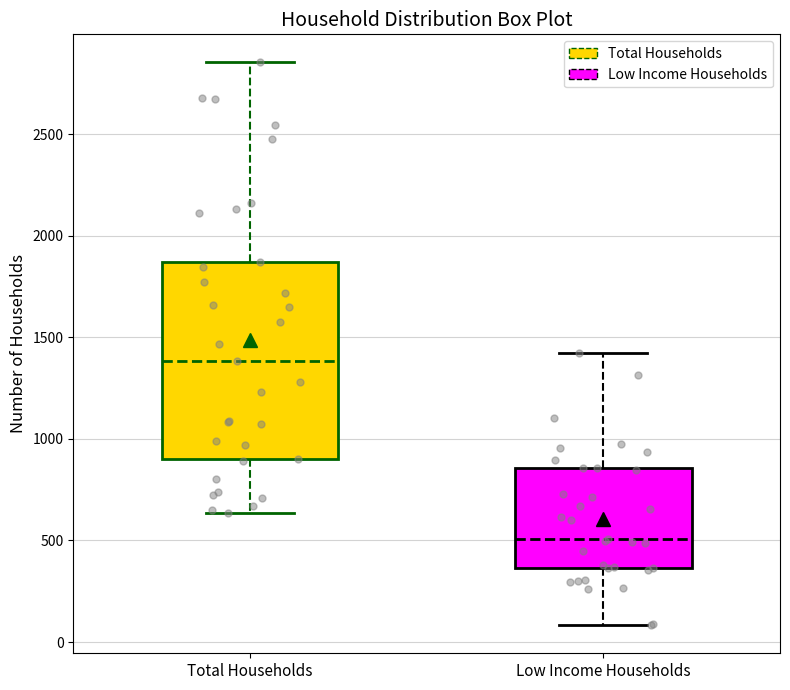

Reading left to right, read every box against the y-axis: the position of its median line, the range the box covers, and the ends of its whiskers. The values are not printed on the chart, so give them approximately, as read against the axis.

Total Households: median 1400, box 900 to 1850, whiskers 650 to 2850
Low Income Households: median 500, box 350 to 850, whiskers 100 to 1400